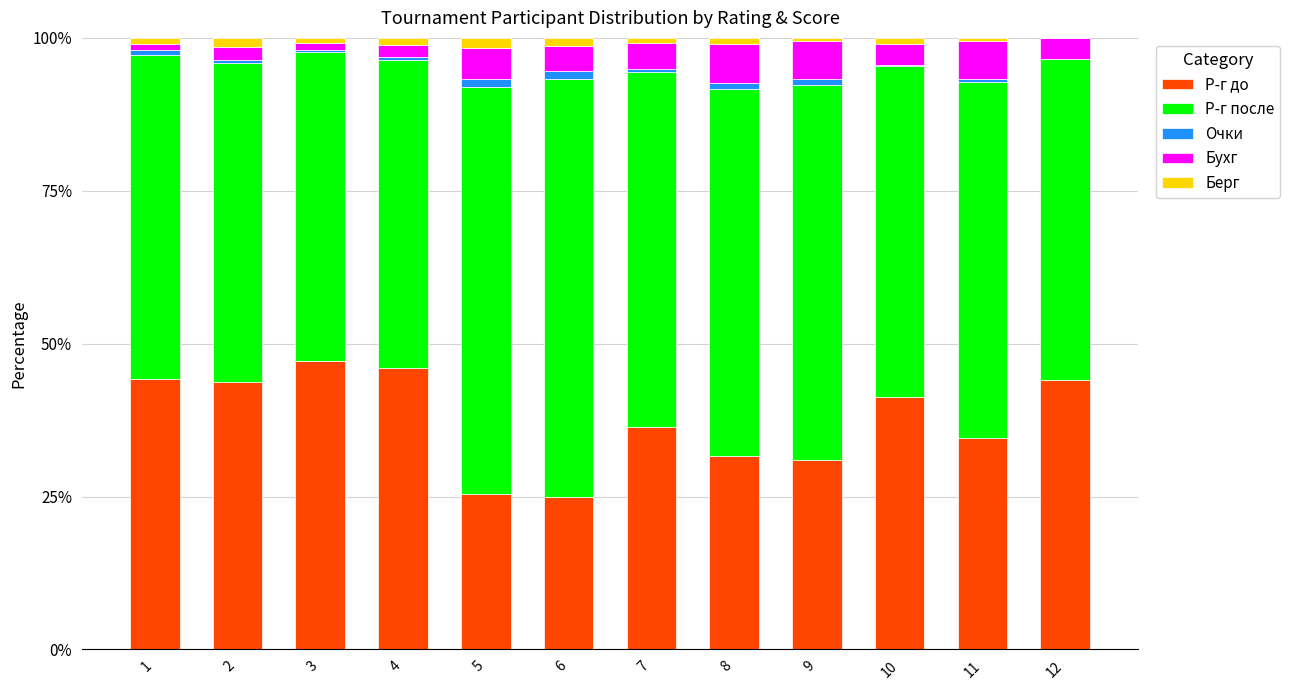

Are the bars grouped side by side (vs. stacked)?

No